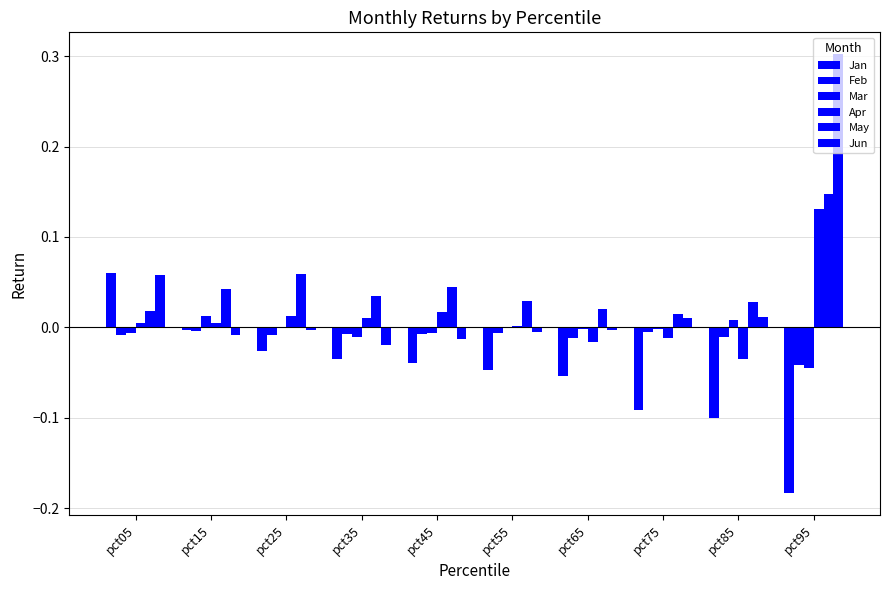

How many groups of bars are there?

10